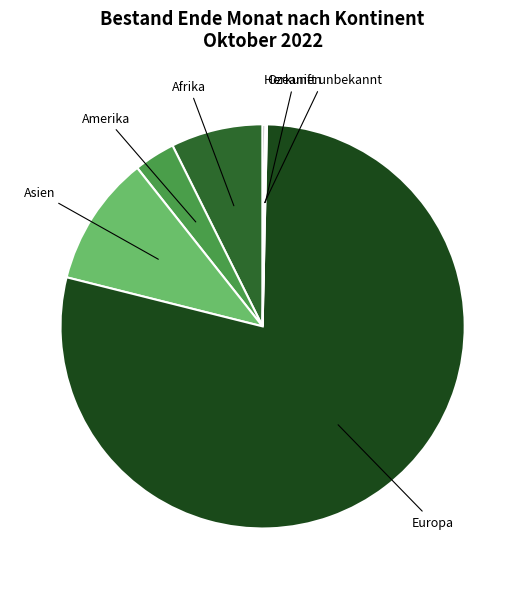

Does Europa account for over 50% of the chart?

Yes